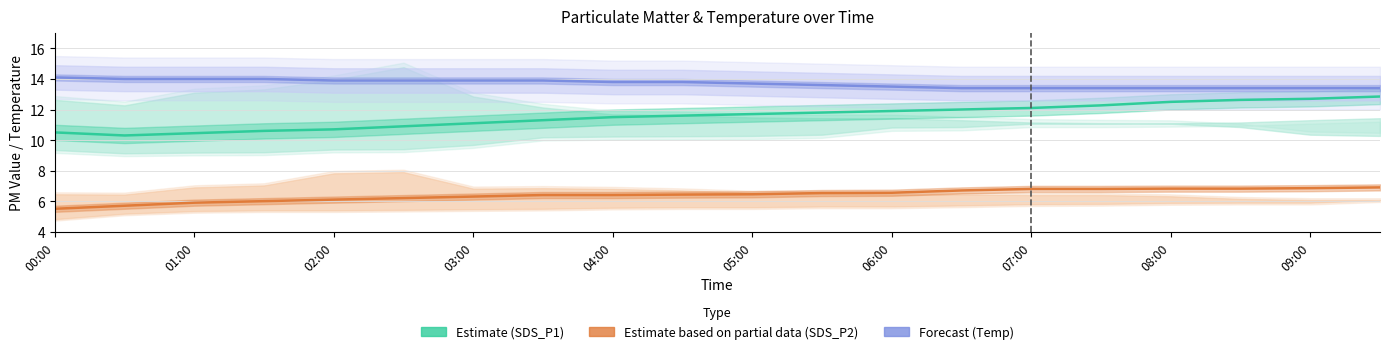

Is the value of Estimate based on partial data (SDS_P2) at 05:00 greater than the value of Forecast (Temp) at 05:00?

No